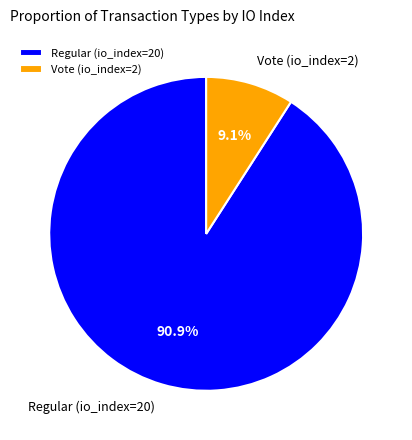

Count the number of slices in the pie.

2